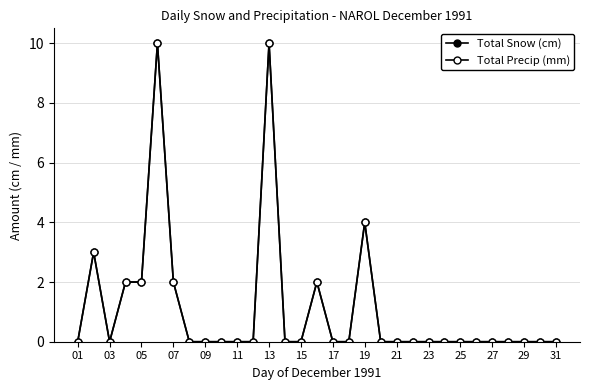

Which category has the lowest value in the Total Snow (cm) series?

01